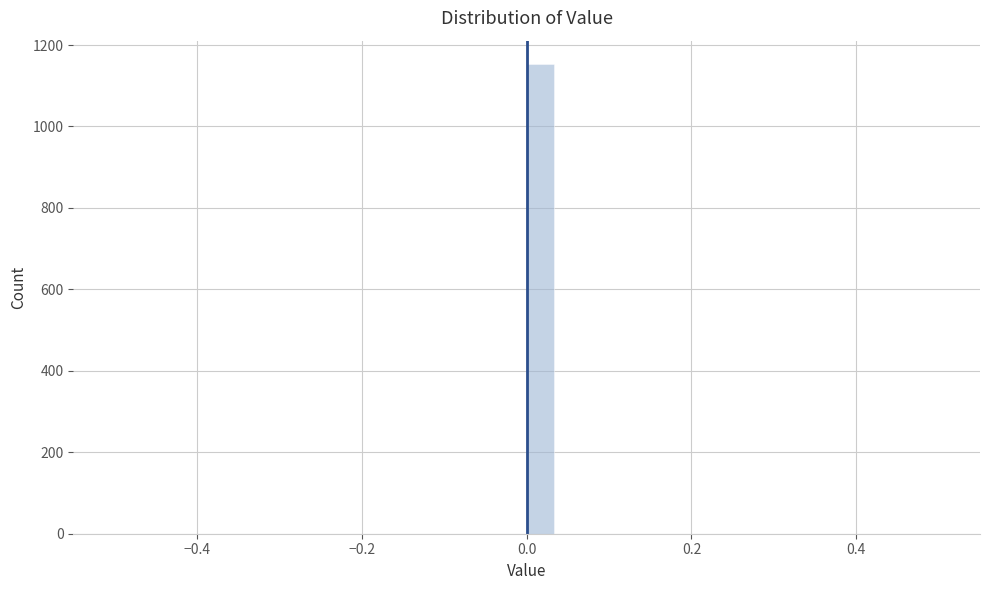

Around what value on the x-axis is the tallest bar? Give the approximate position of its centre, as read against the axis.

0.02